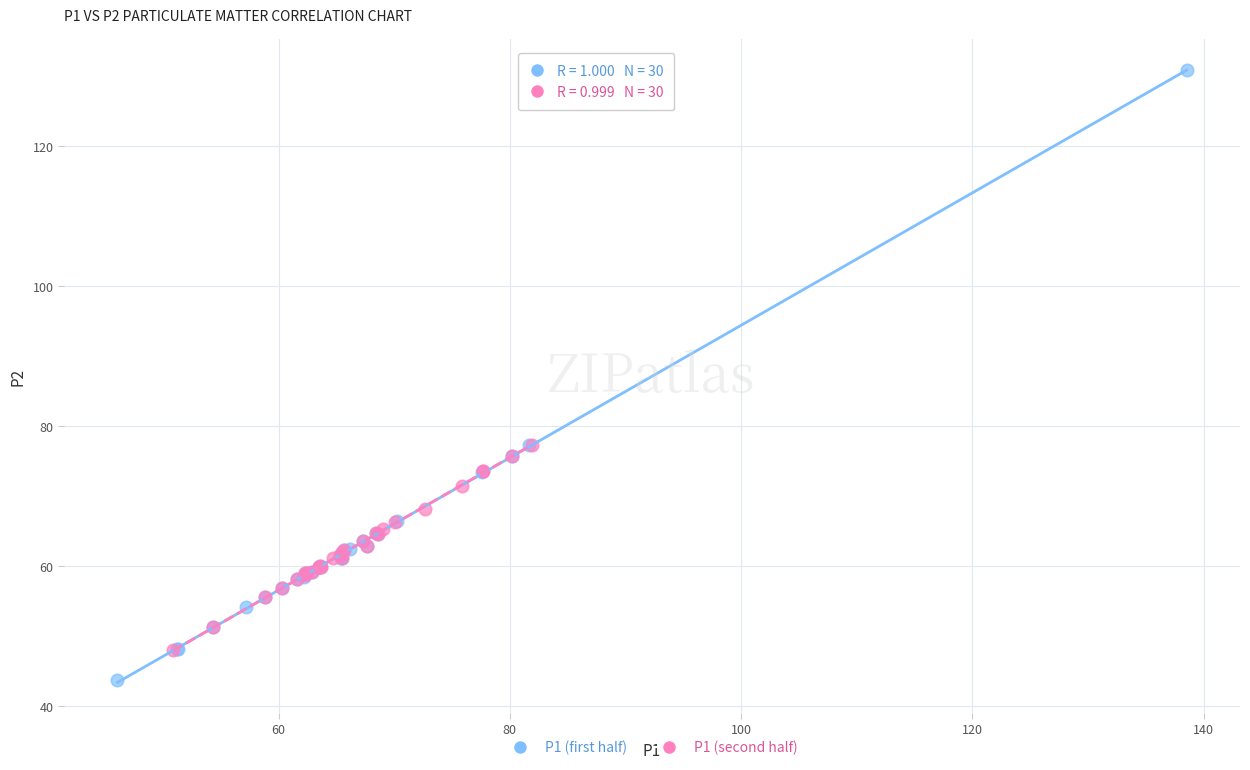

Which series contains the lowest Y value?

P1 (first half)